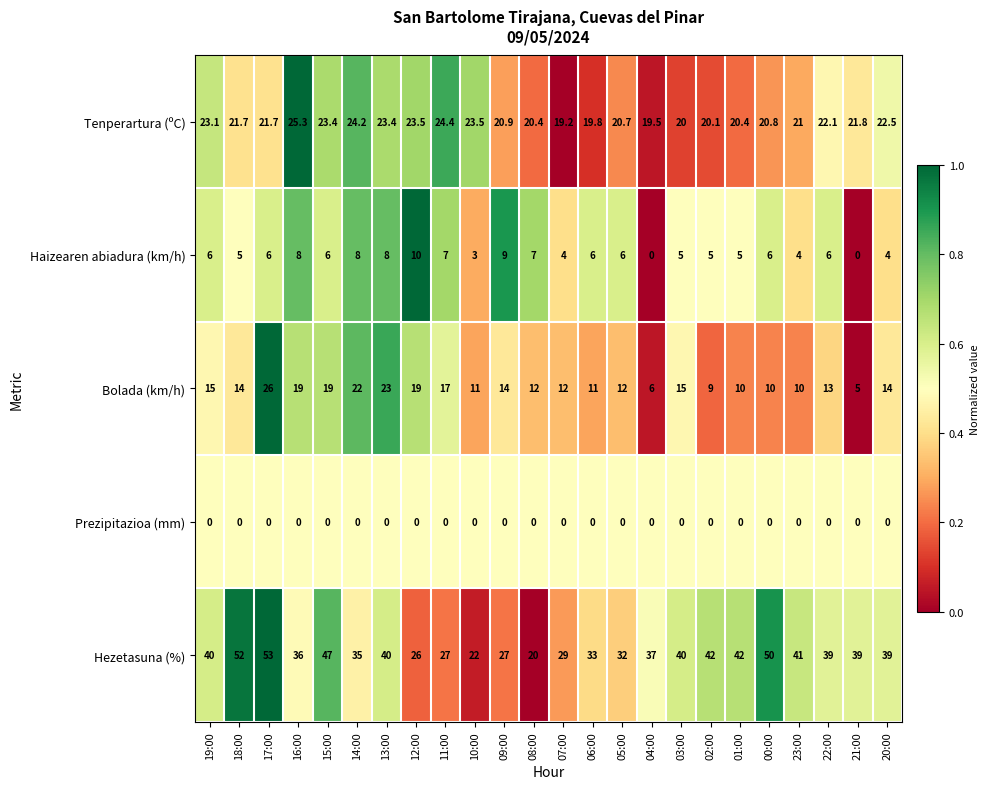

At how many categories does at least one series exceed 0?

24